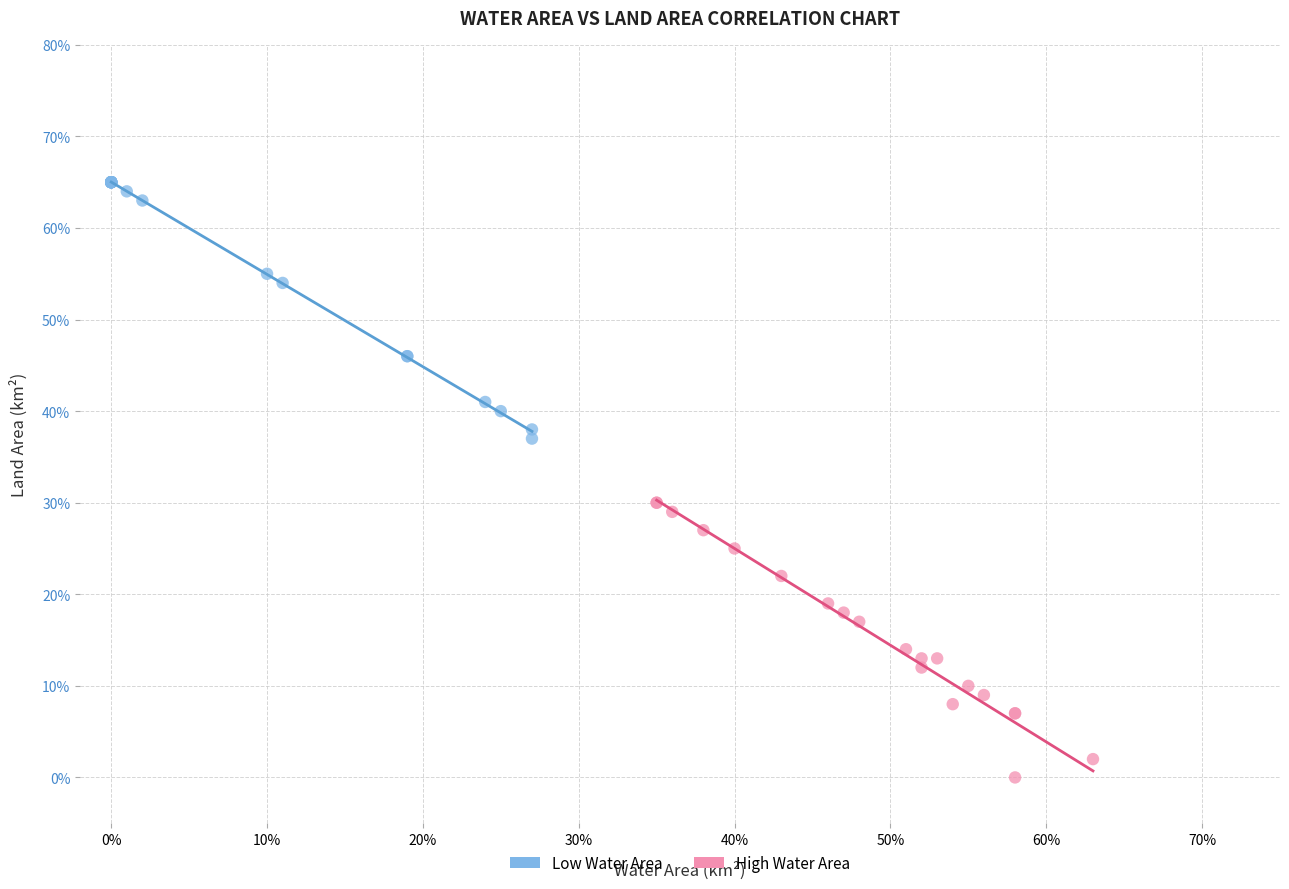

What are all the series names shown in the legend?

Low Water Area, High Water Area